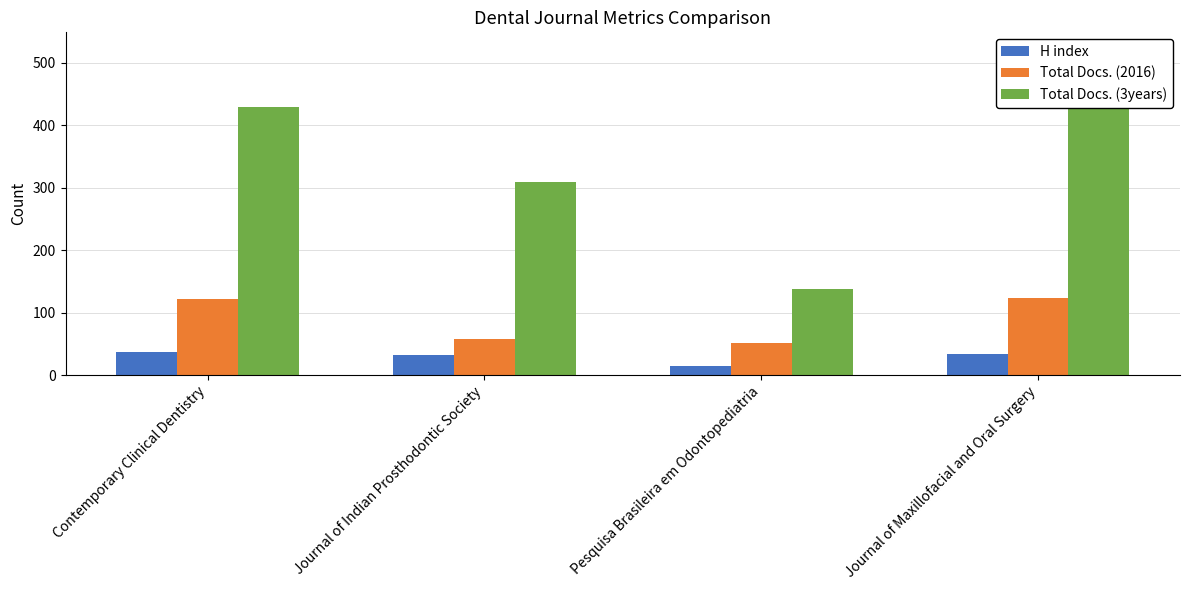

What is the minimum value shown in the chart?

15